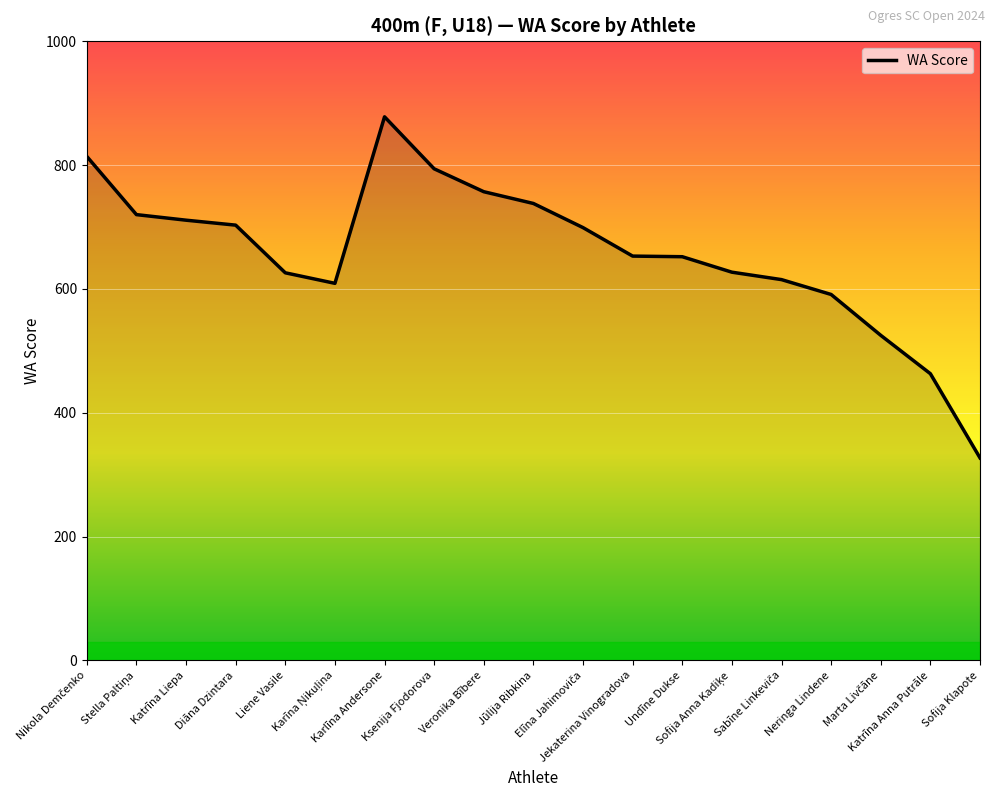

What is the difference between the maximum and second lowest values?

415